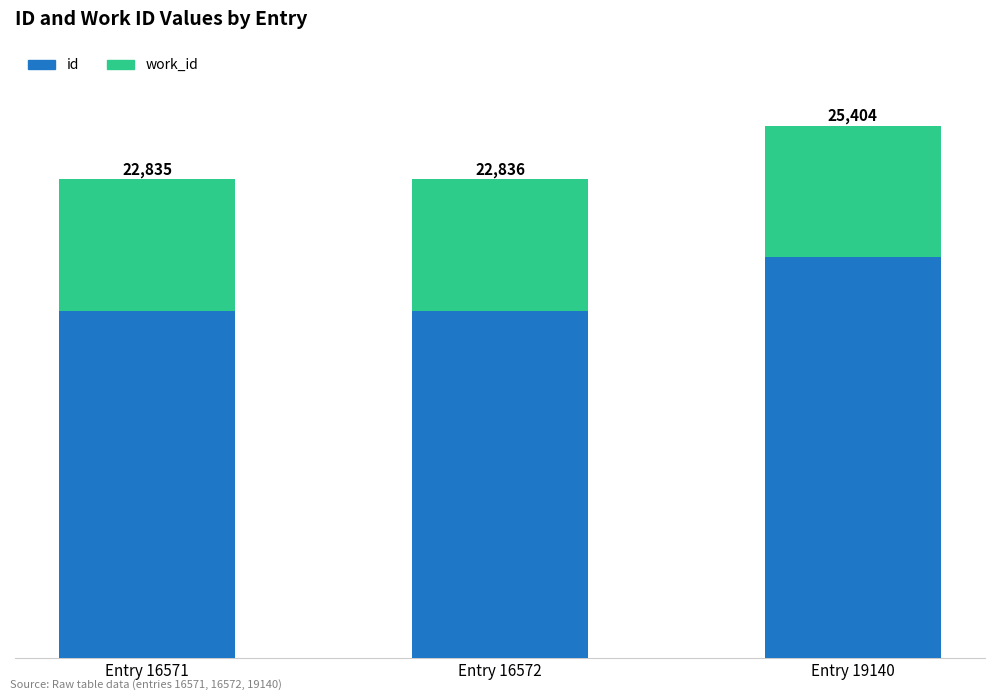

Rank the series by their average value, from lowest to highest.

work_id, id